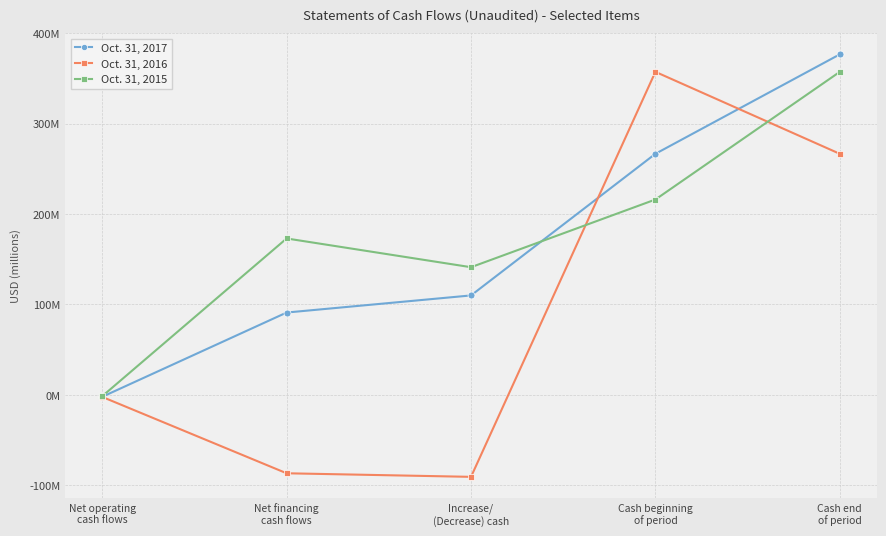

At which category does Oct. 31, 2015 reach its first local peak?

Net financing
cash flows